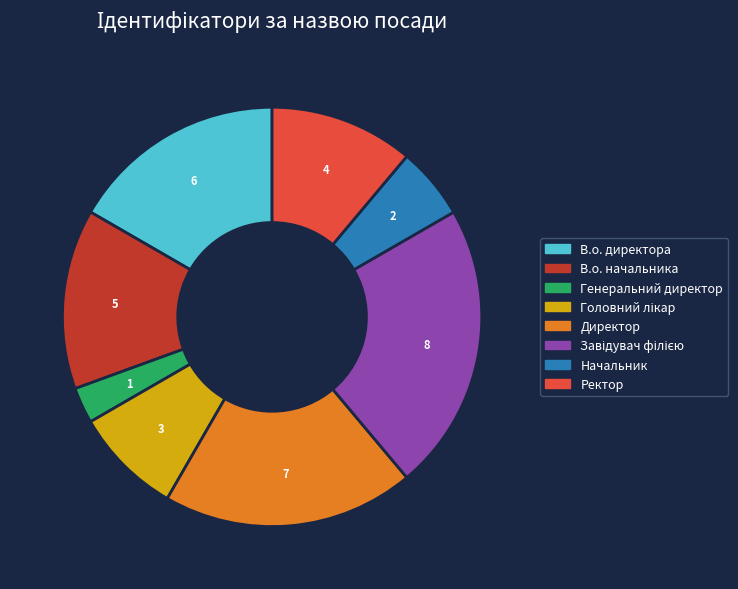

What is the ratio of the value at Начальник to the value at Директор?

0.3